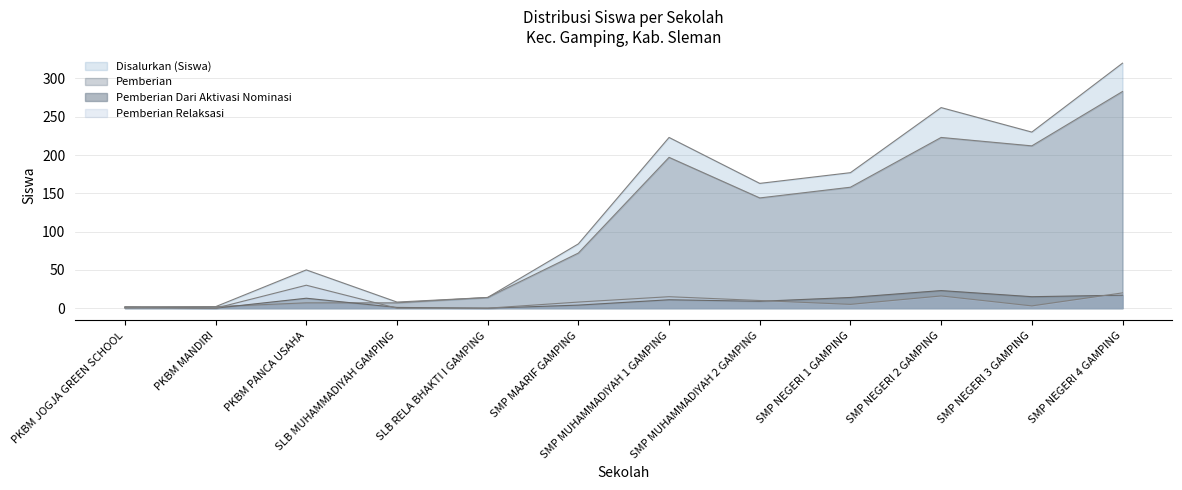

Which series has the largest total across all categories?

Disalurkan (Siswa)